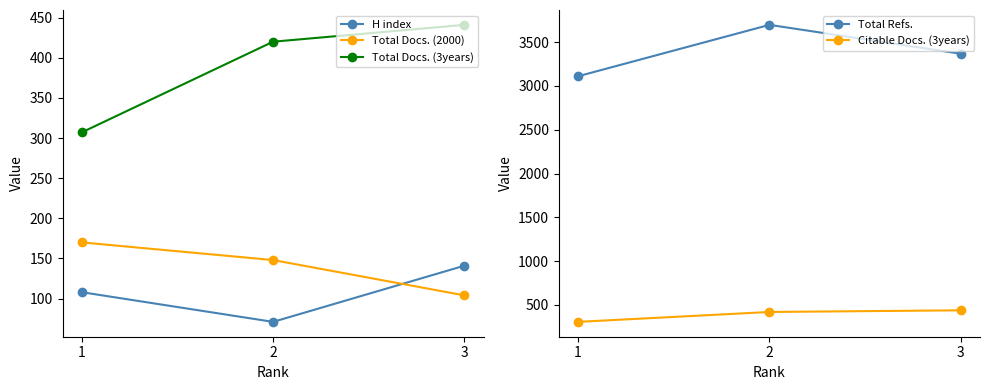

Count the number of data series in this chart.

5